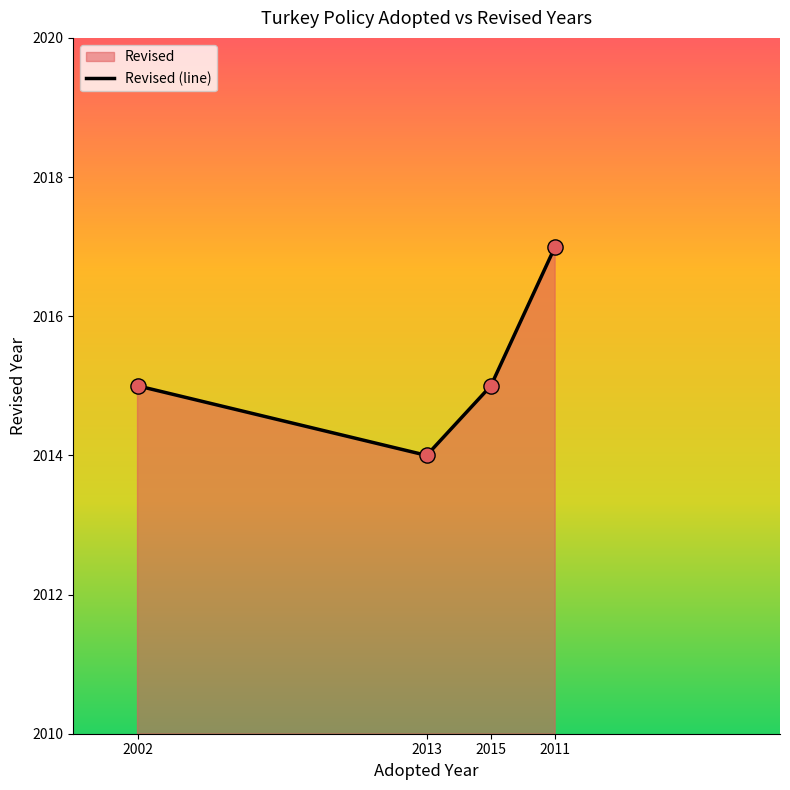

Which has a higher value, 2013 or 2015?

2015